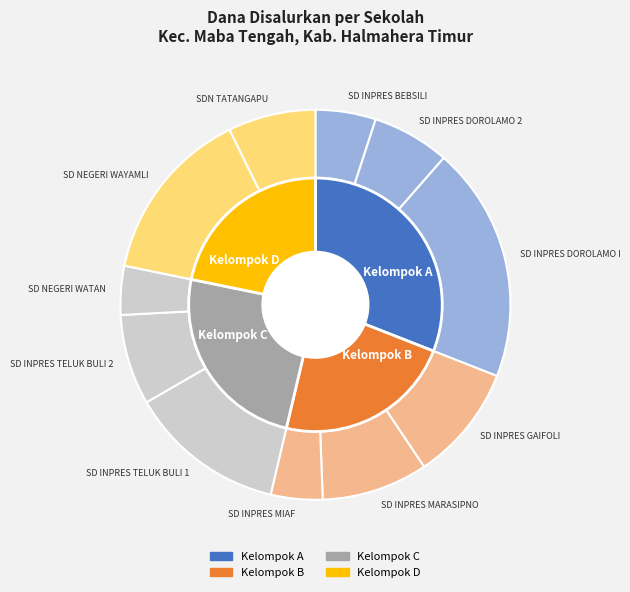

How many slices are in this pie chart?

11